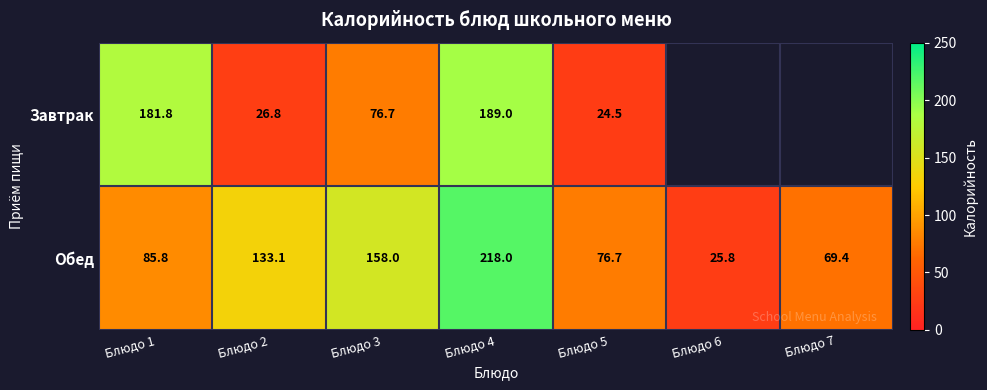

Count the number of categories in the chart.

7